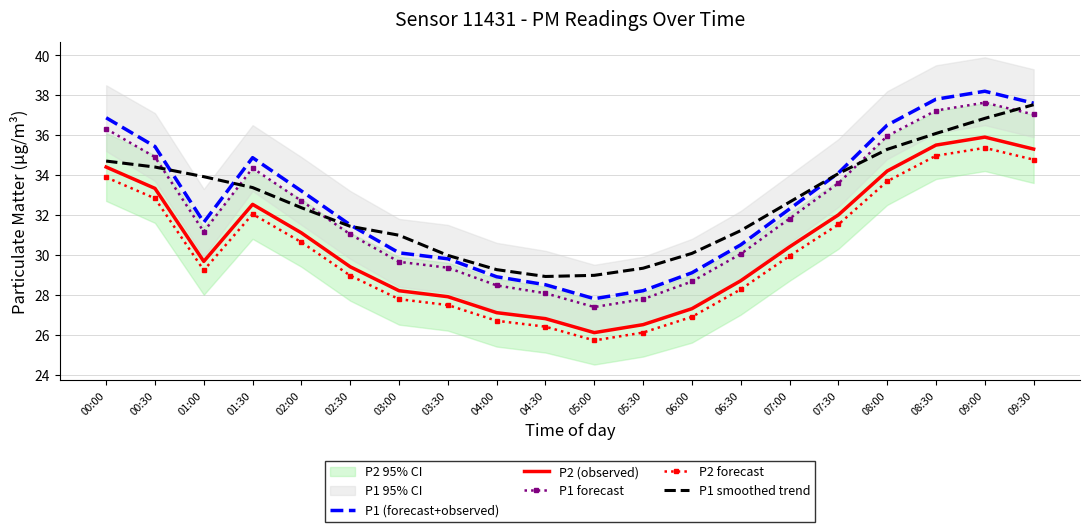

Which series has the widest spread of values?

P1 (forecast+observed)